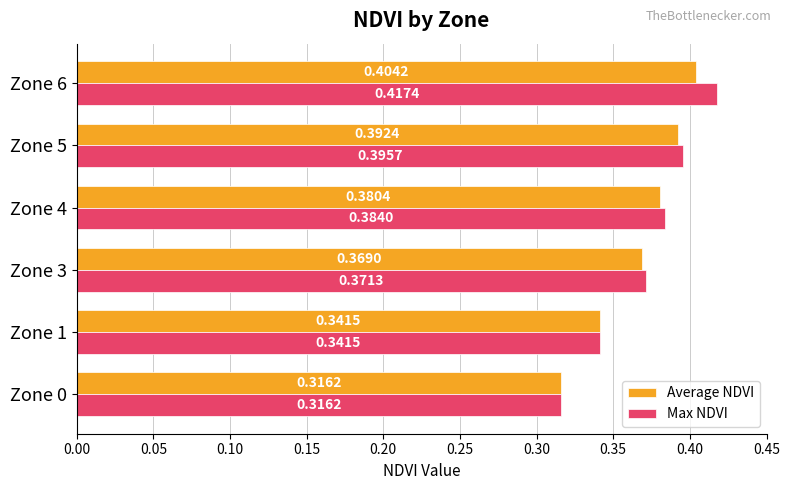

Which series changed the most between Zone 0 and Zone 4?

Max NDVI